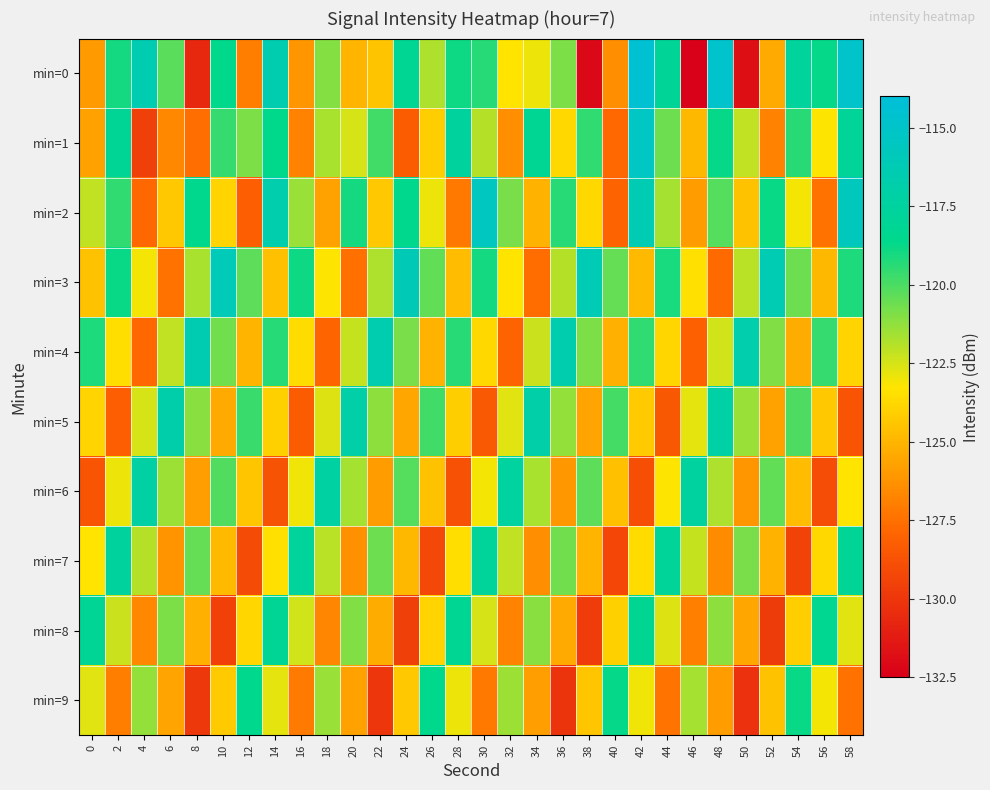

Which series has the widest spread of values?

min=0